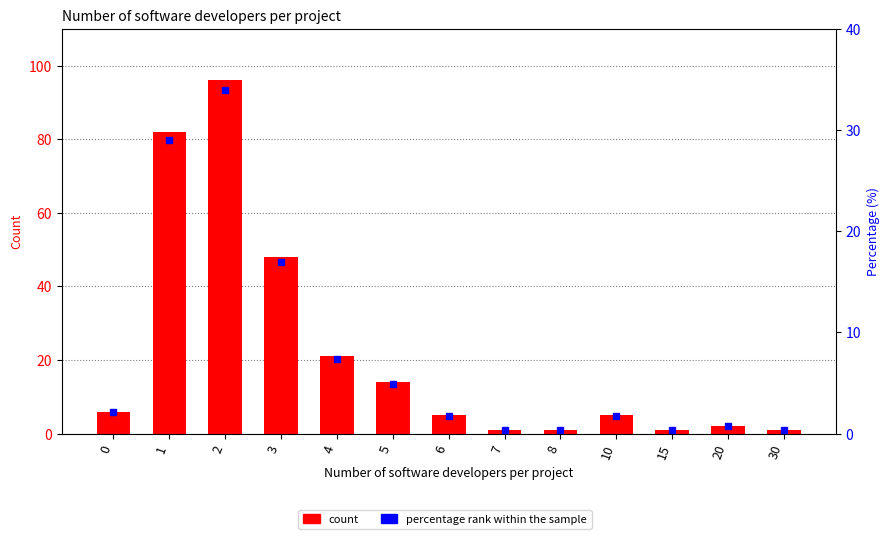

The count series shows 28.8 at 2. True or false?

False